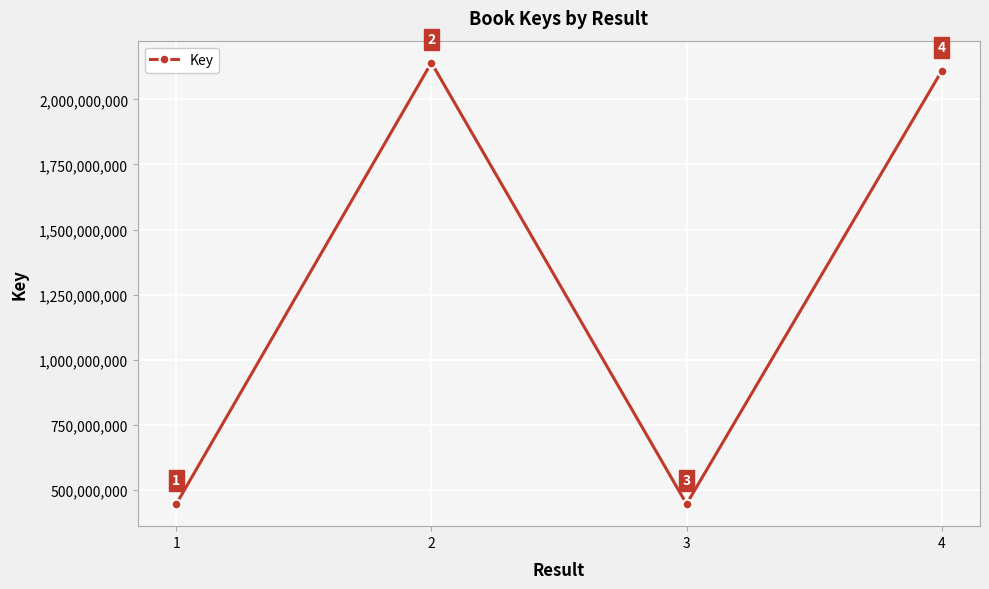

Reading left to right, what are all the values shown in this chart?

1=446132009	2=2140567496	3=446588520	4=2109223815